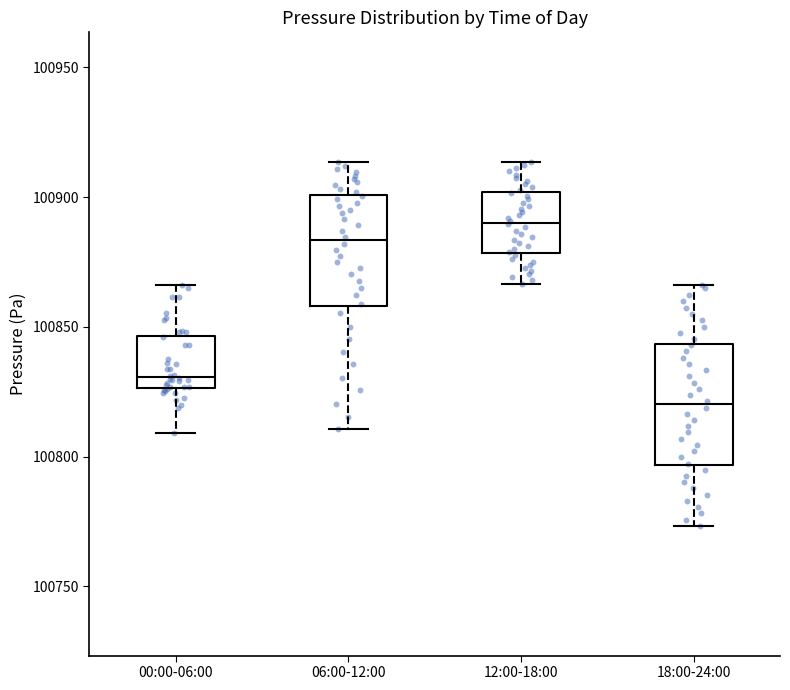

Which box has the lowest median line?

18:00-24:00